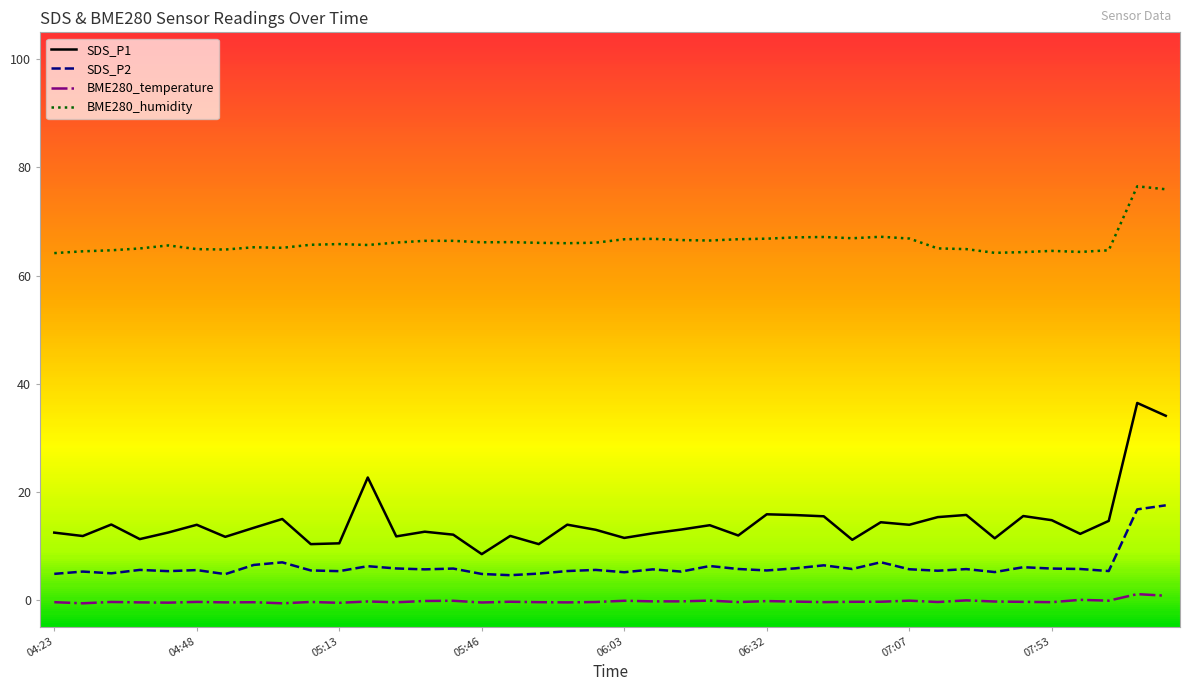

List the series in order of their peak value, lowest first.

BME280_temperature, SDS_P2, SDS_P1, BME280_humidity